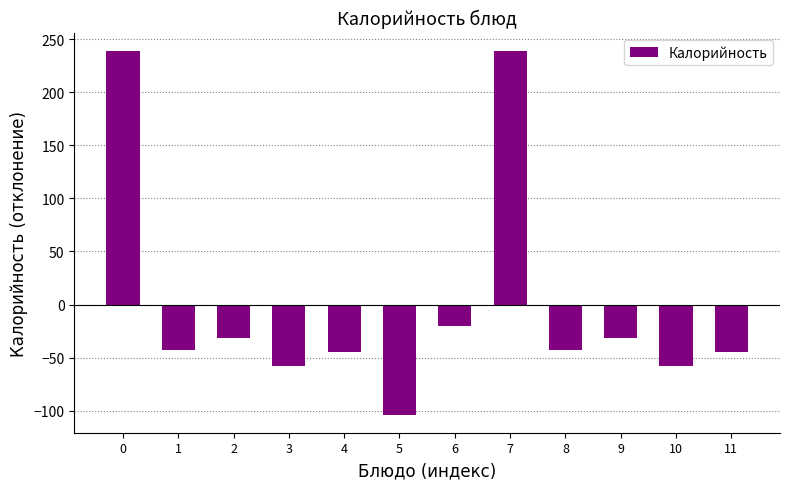

The value at 3 is -38.5. True or false?

False